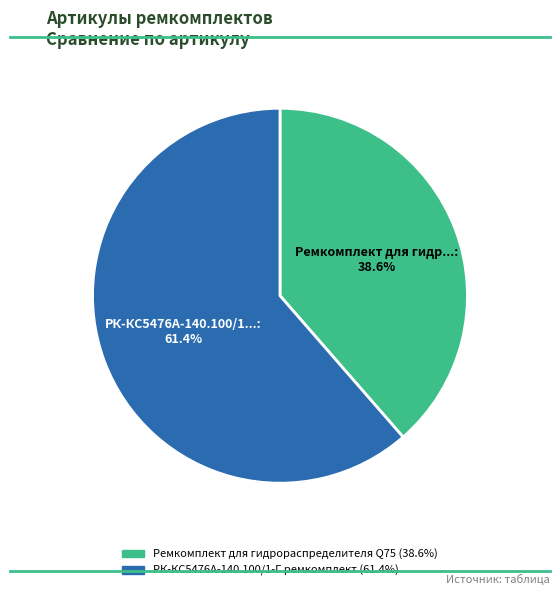

To the nearest percent, what is the combined percentage of РК-КС5476А-140.100/1-Г ремкомплект and Ремкомплект для гидрораспределителя Q75?

100%